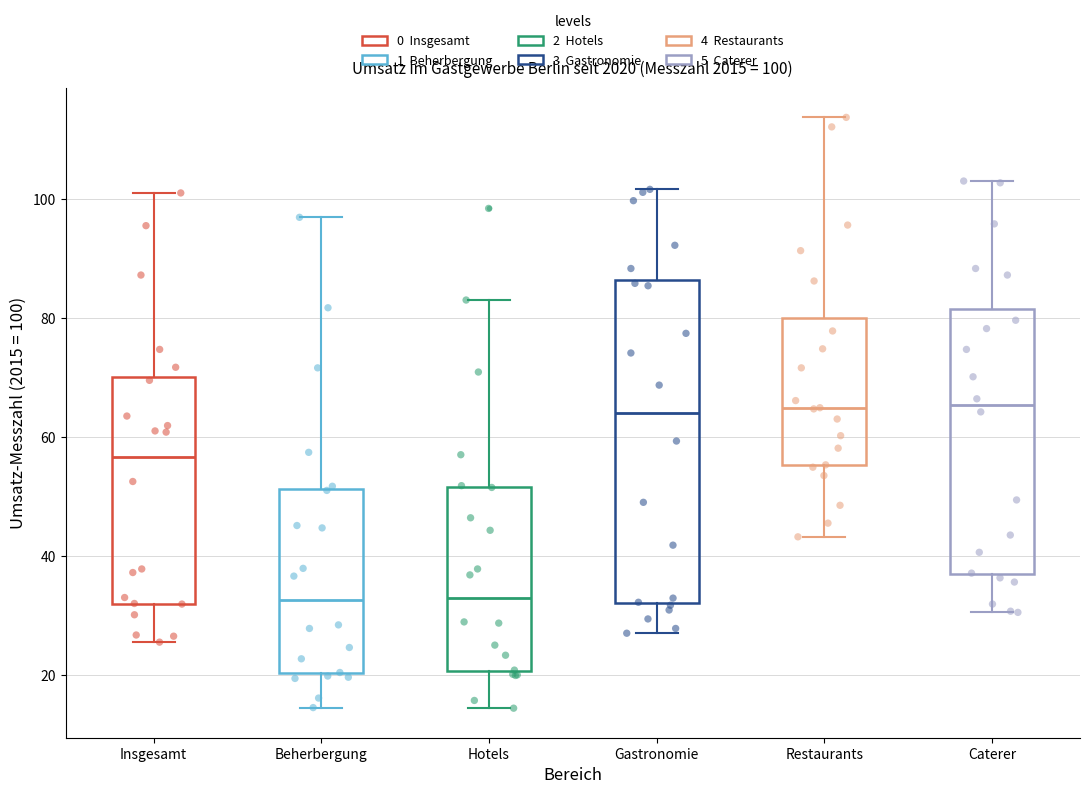

Comparing the boxes themselves (not the whiskers), which one is the tallest?

Gastronomie